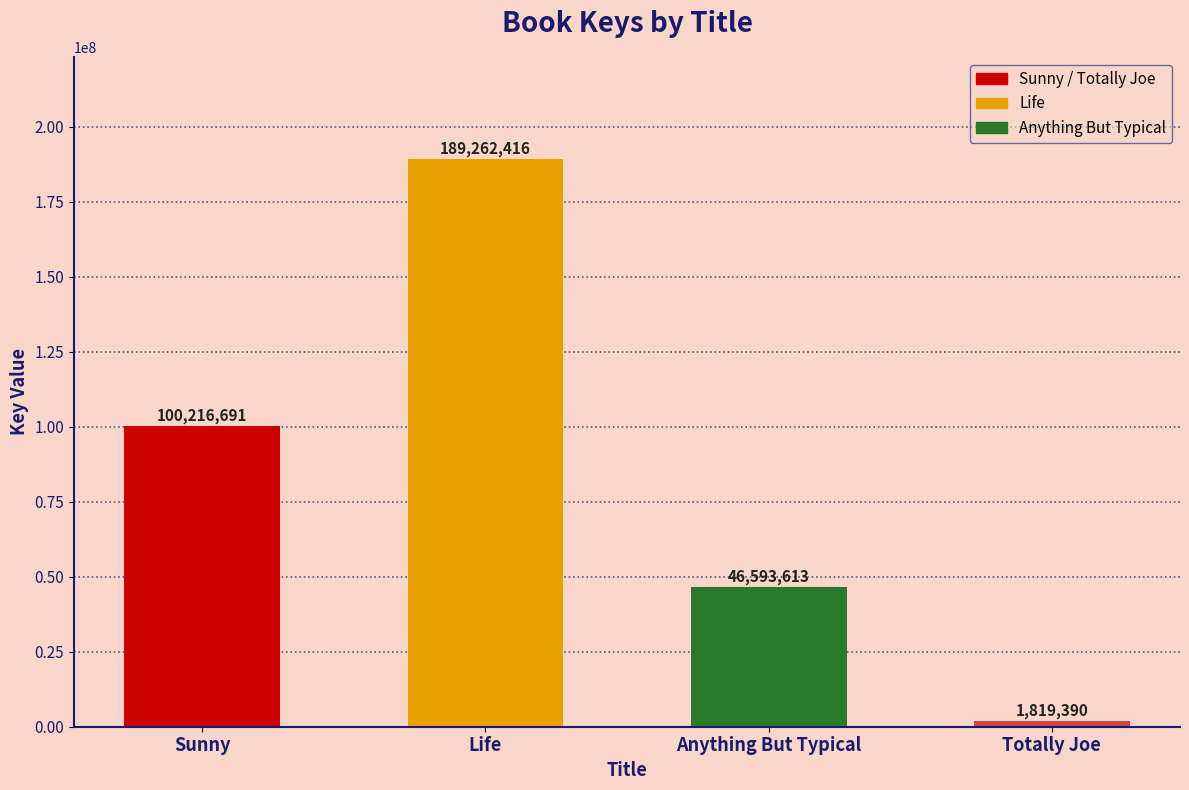

How many bars are there in total?

4